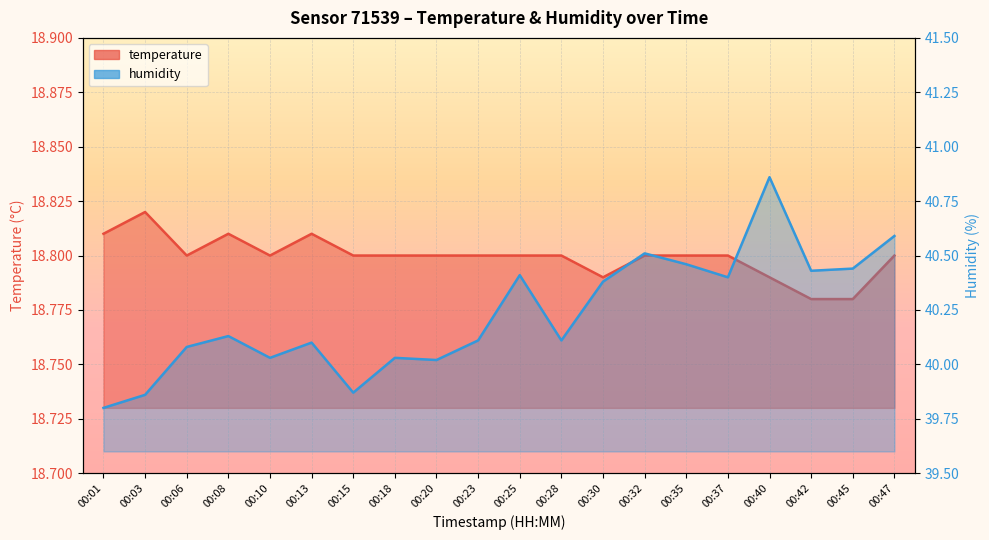

Which series has the largest total across all categories?

humidity